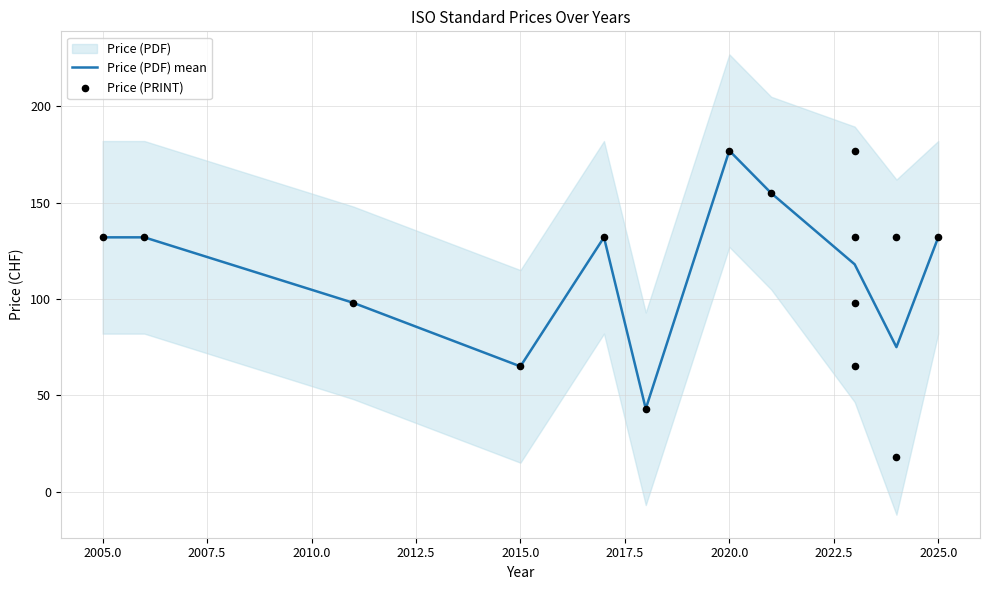

The Price (PDF) mean series shows 132 at 2005.0. True or false?

True